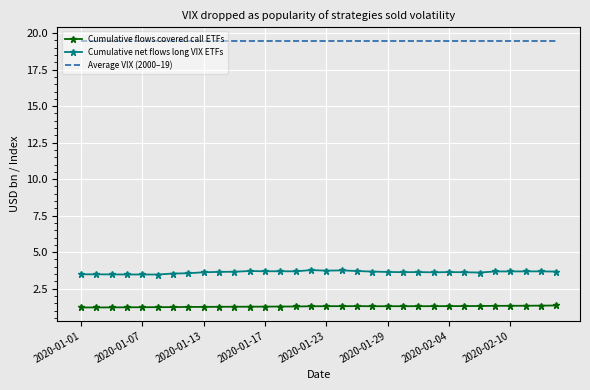

What is the lowest value of the Cumulative flows covered call ETFs series?

1.2